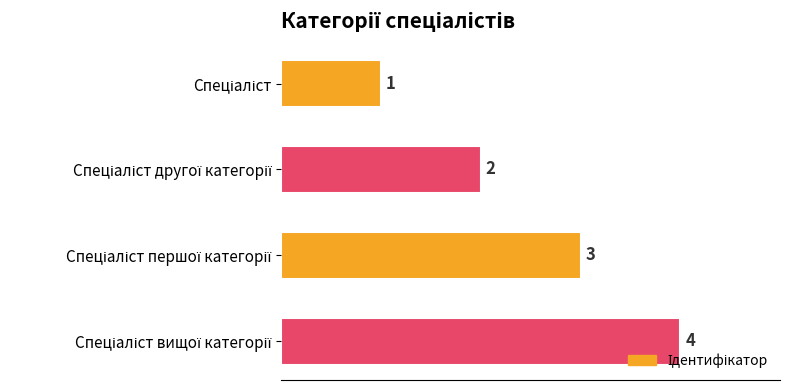

What is the greatest value displayed?

4